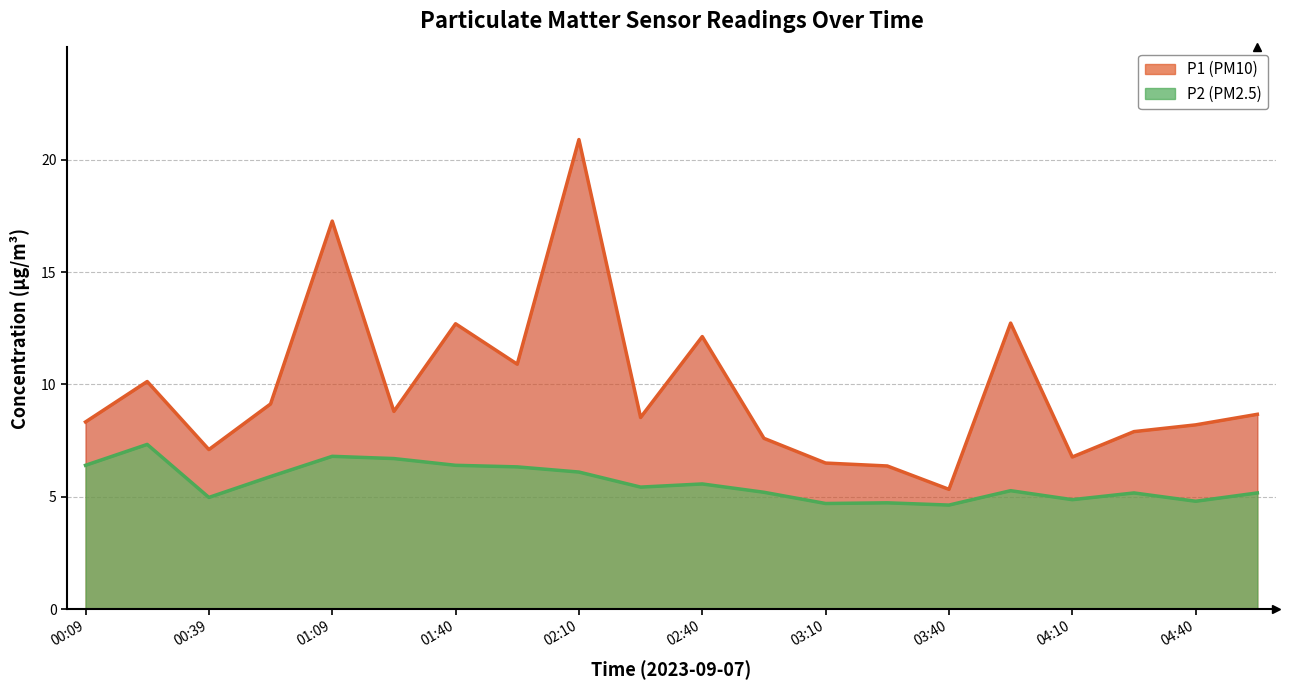

In P1, how many points are lower than both neighbors (excluding endpoints)?

6